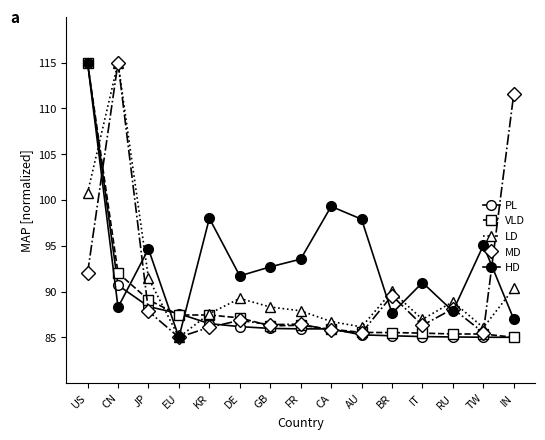

How many categories are shown in the chart?

15